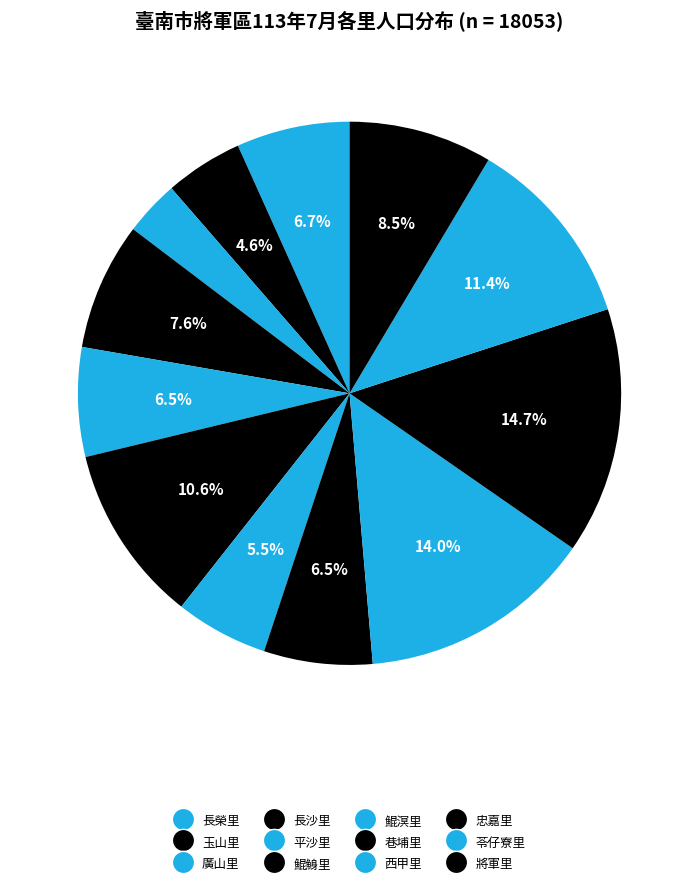

Count the number of slices in the pie.

12